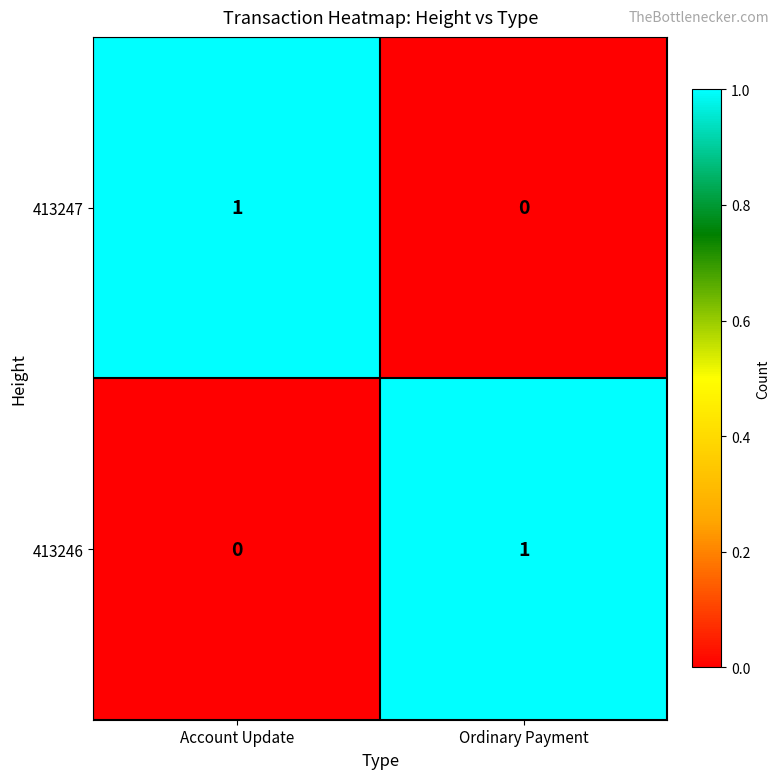

True or false: 413246 has a value of 0 at Ordinary Payment.

False